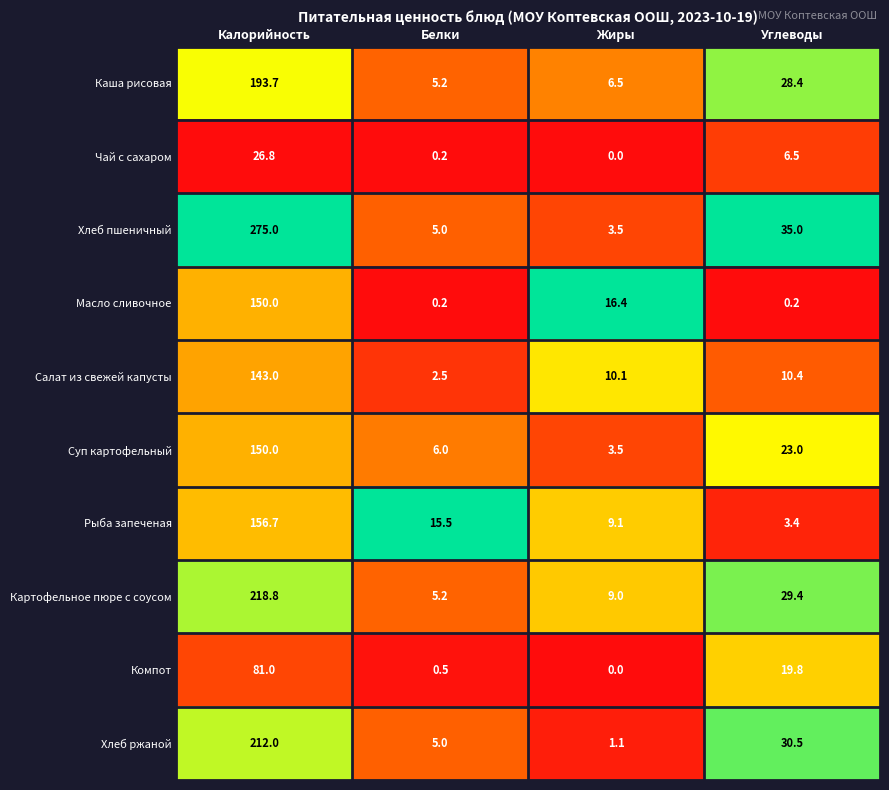

Which series changed the most between Калорийность and Углеводы?

Хлеб пшеничный